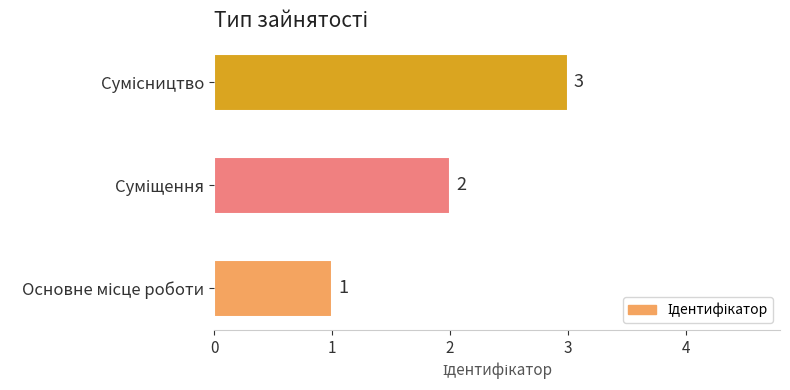

What is the sum of all values?

6